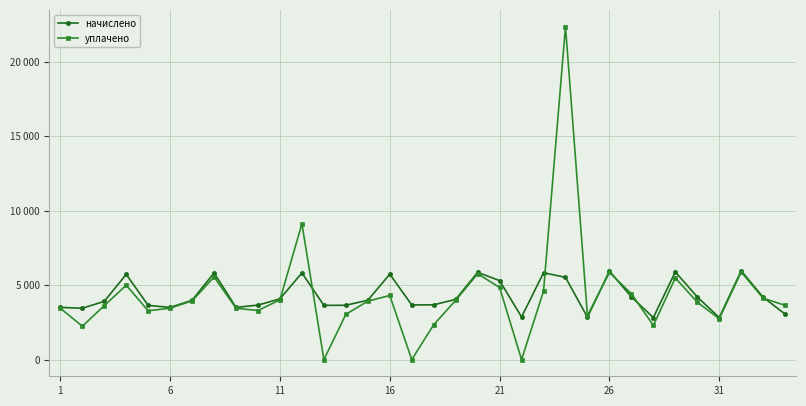

Does the chart have visible grid lines?

Yes